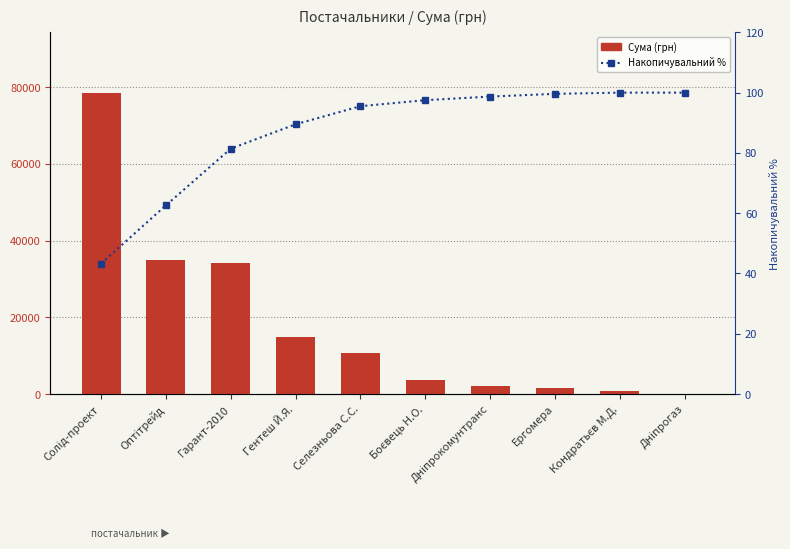

Between Гарант-2010 and Дніпрокомунтранс, which series saw the biggest shift?

Сума (грн)